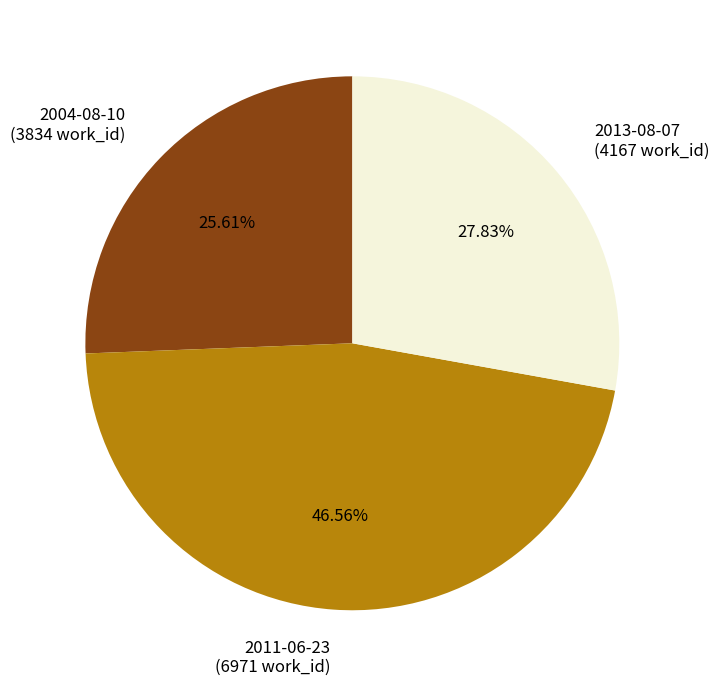

Which category has the biggest portion of the pie?

2011-06-23